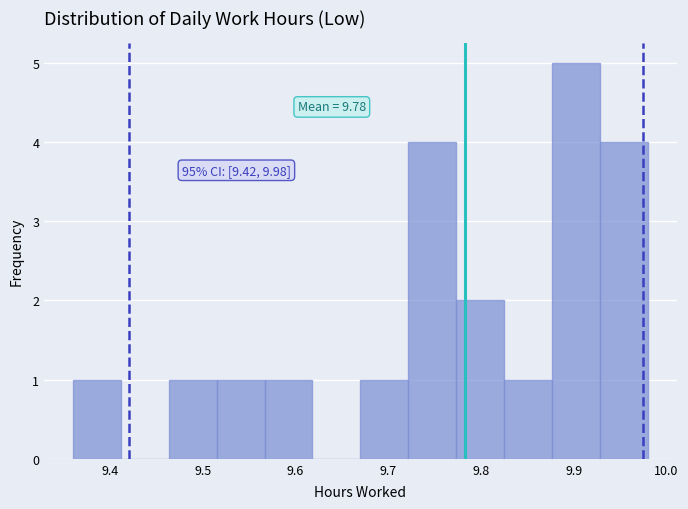

Over which range of the x-axis is the bar tallest?

9.88 to 9.93